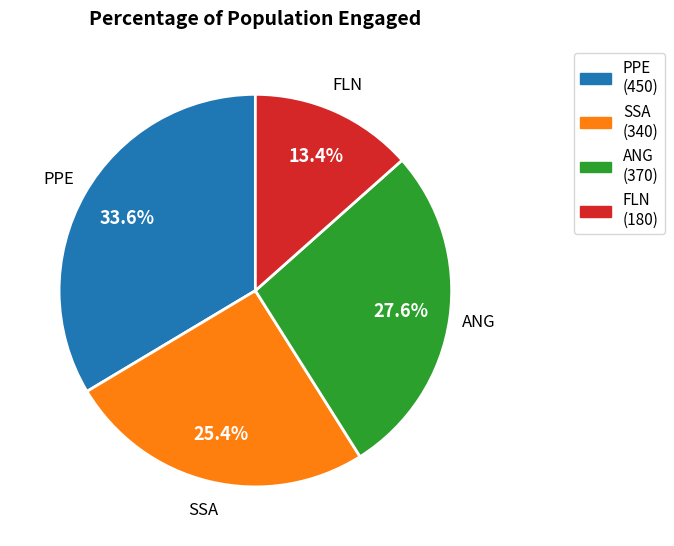

Is there a majority slice in this chart?

No